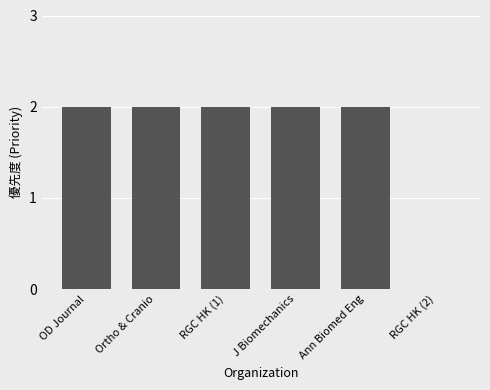

What is the sum of all values?

10